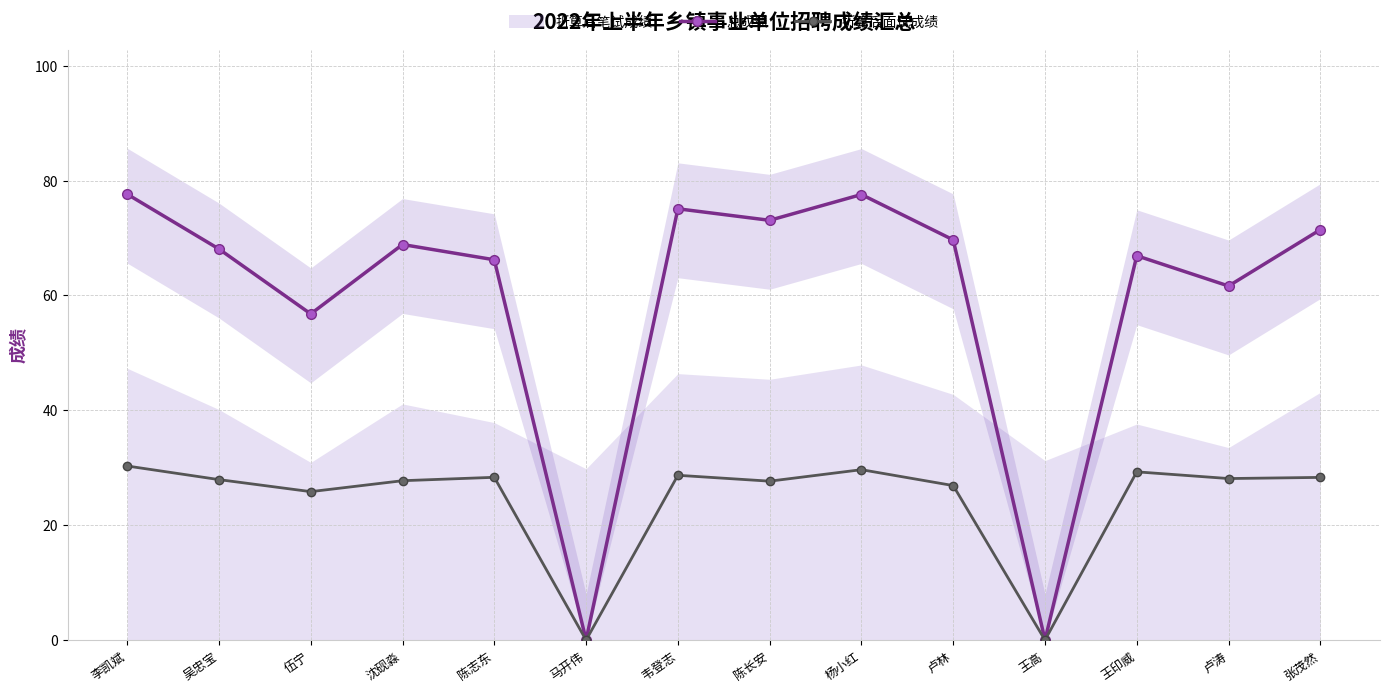

What is the value of the 总成绩 point at the 9th from the left?

77.6